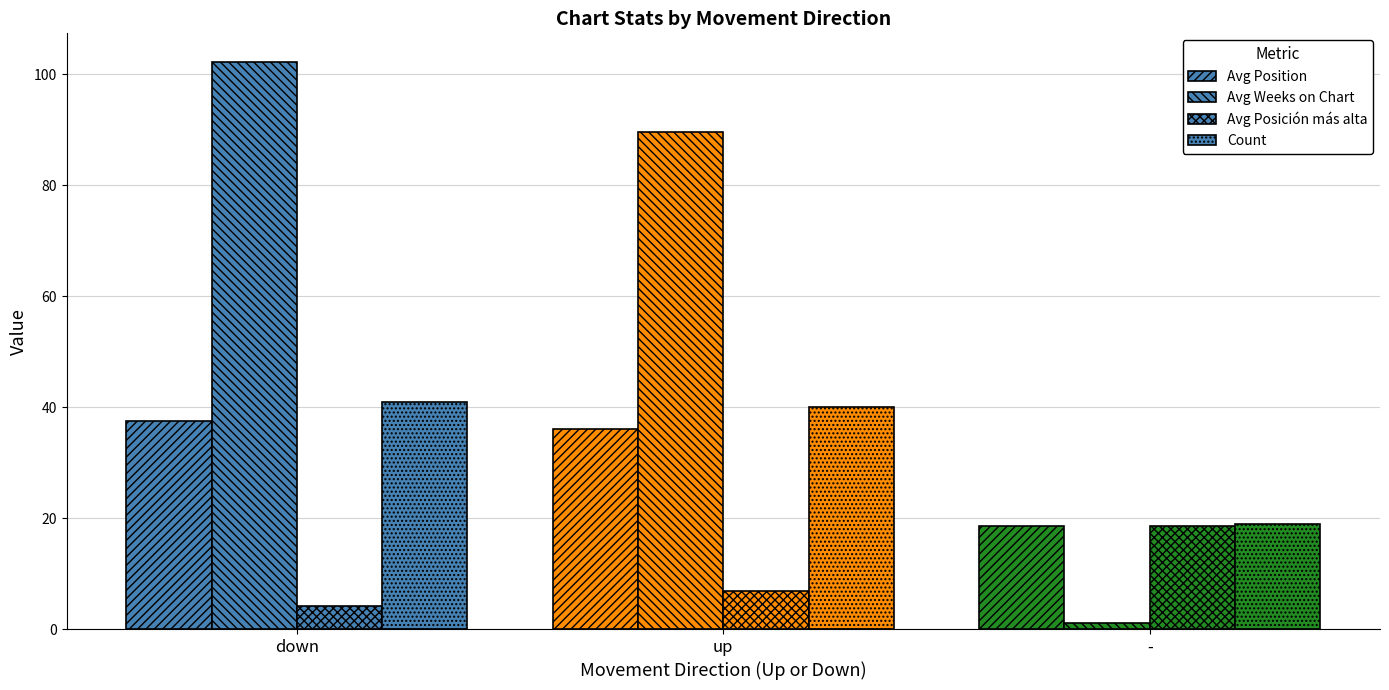

Is it true that Avg Highest Position equals 1.3 at -?

False